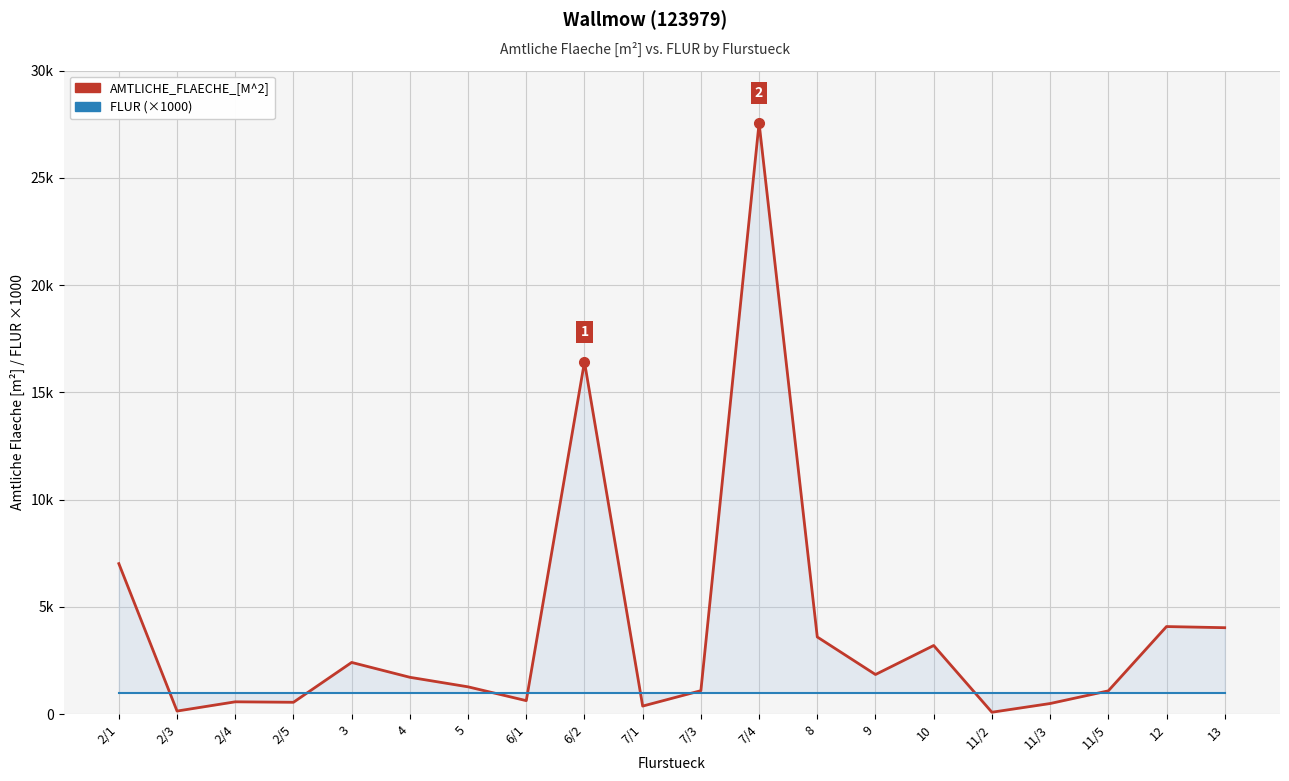

How many values in the AMTLICHE_FLAECHE_[M^2] series are below 1722?

10